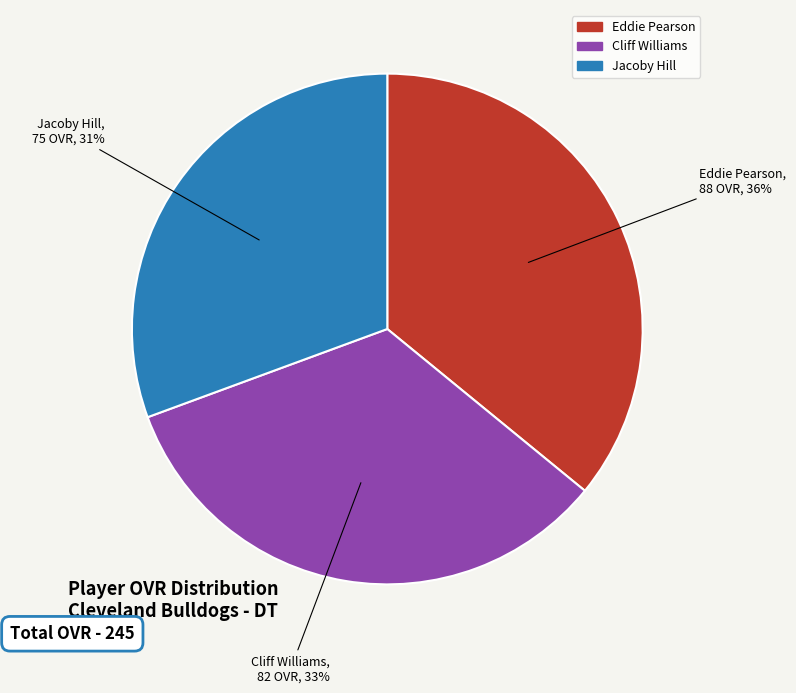

Is there a majority slice in this chart?

No